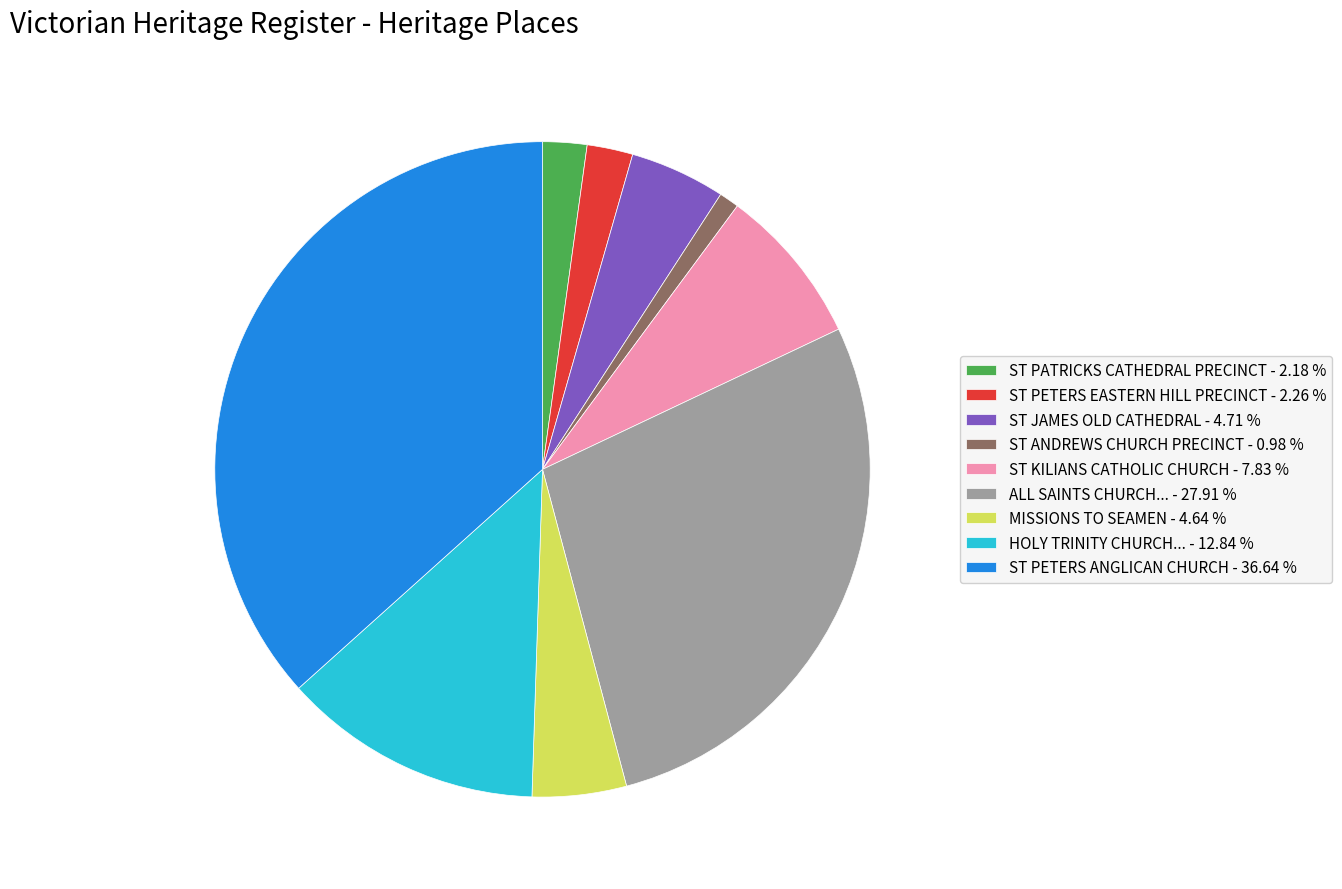

Is there any slice that represents more than half of the pie?

No